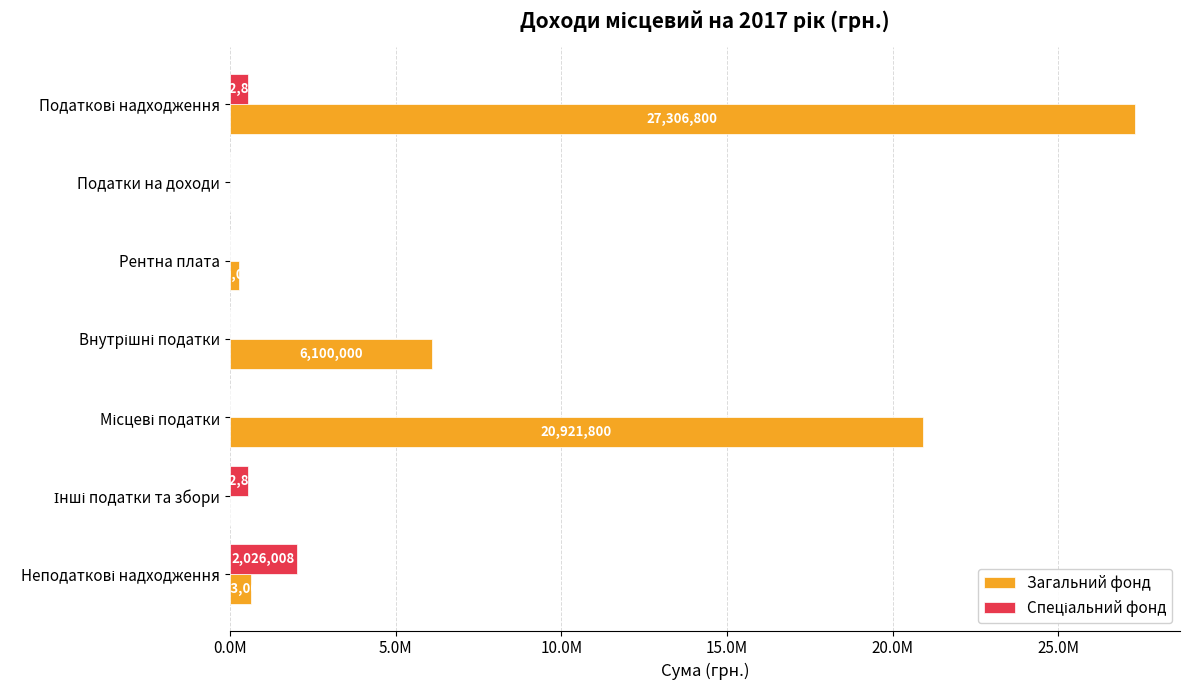

What are all the series names shown in the legend?

Загальний фонд, Спеціальний фонд